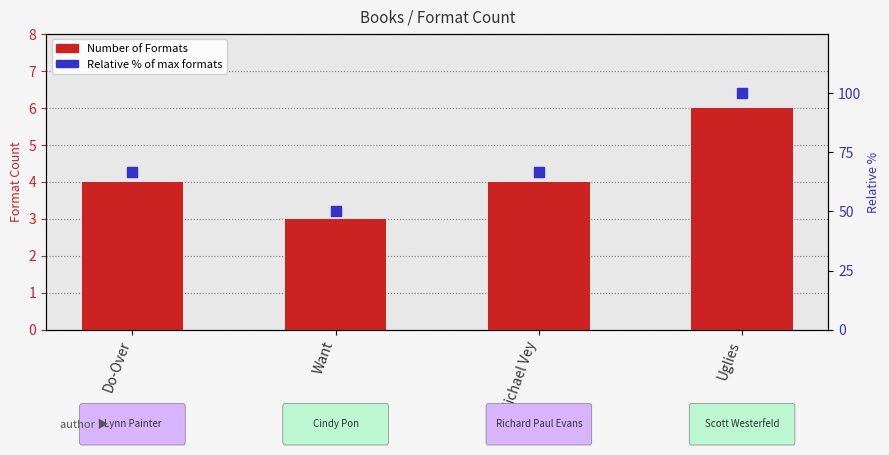

Which series contains the highest Y value?

Relative % of max formats